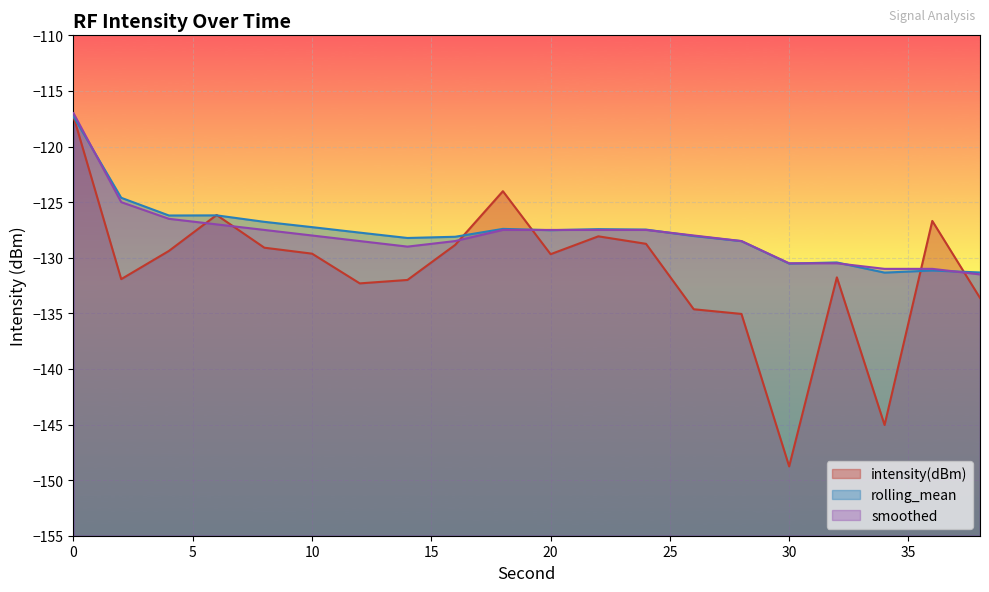

True or false: intensity(dBm) and rolling_mean cross at least once.

True